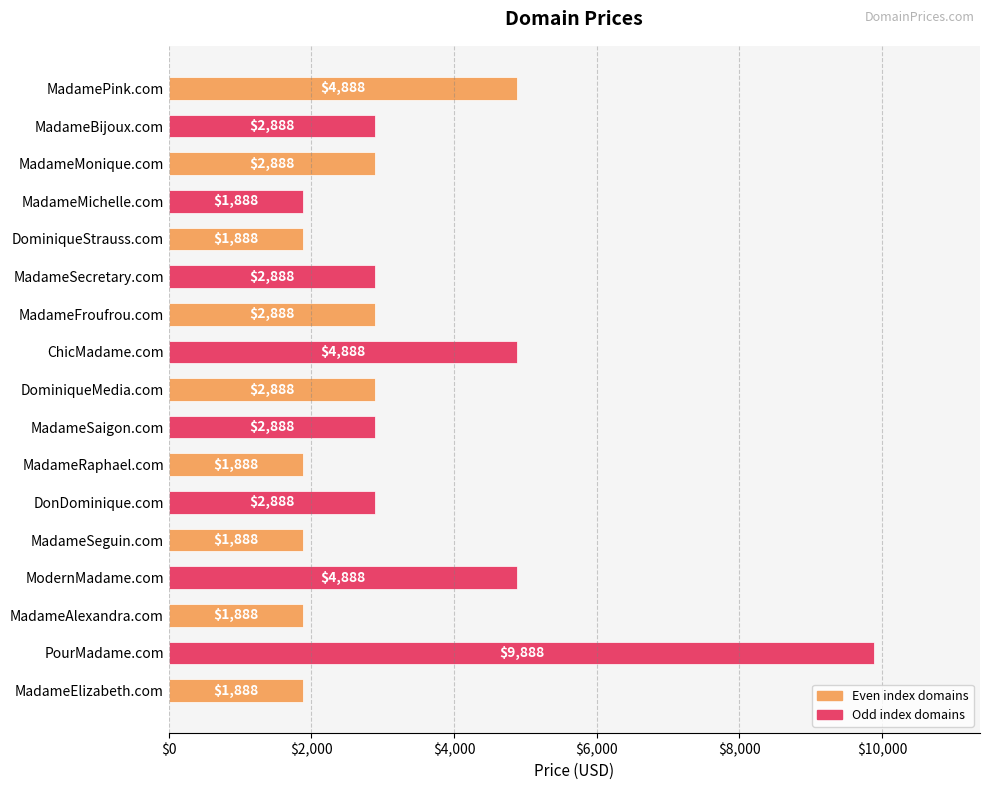

What position from the bottom is MadamePink.com?

17